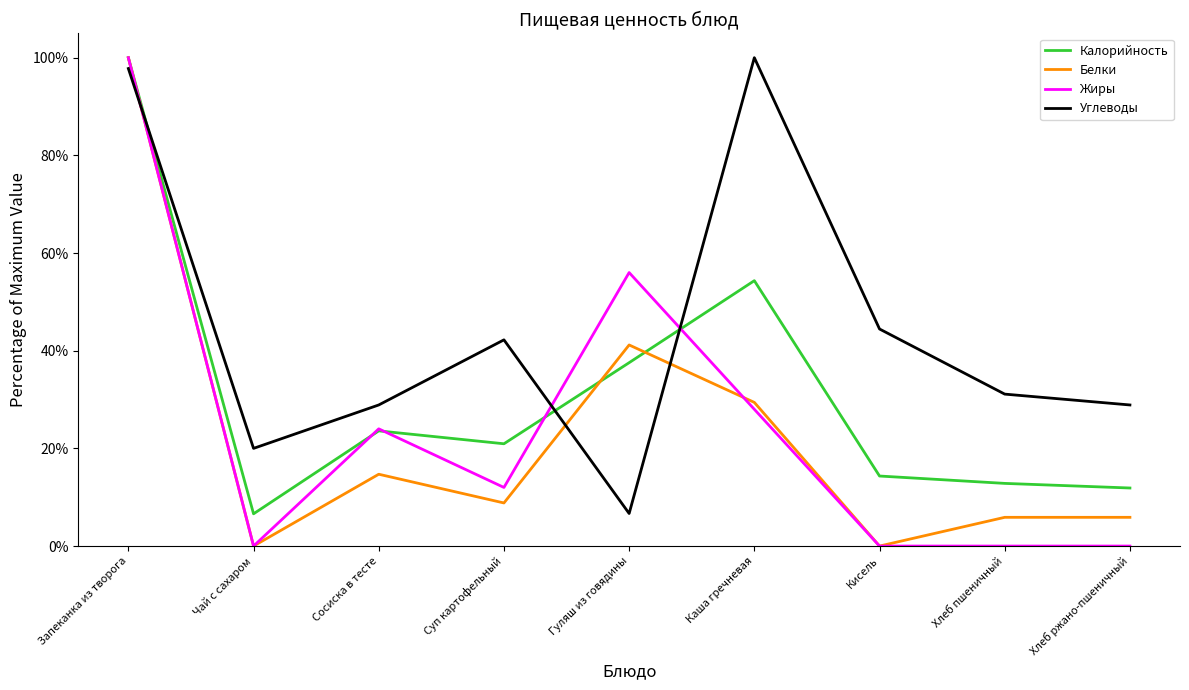

What is the label of the 3rd point from the left?

Сосиска в тесте